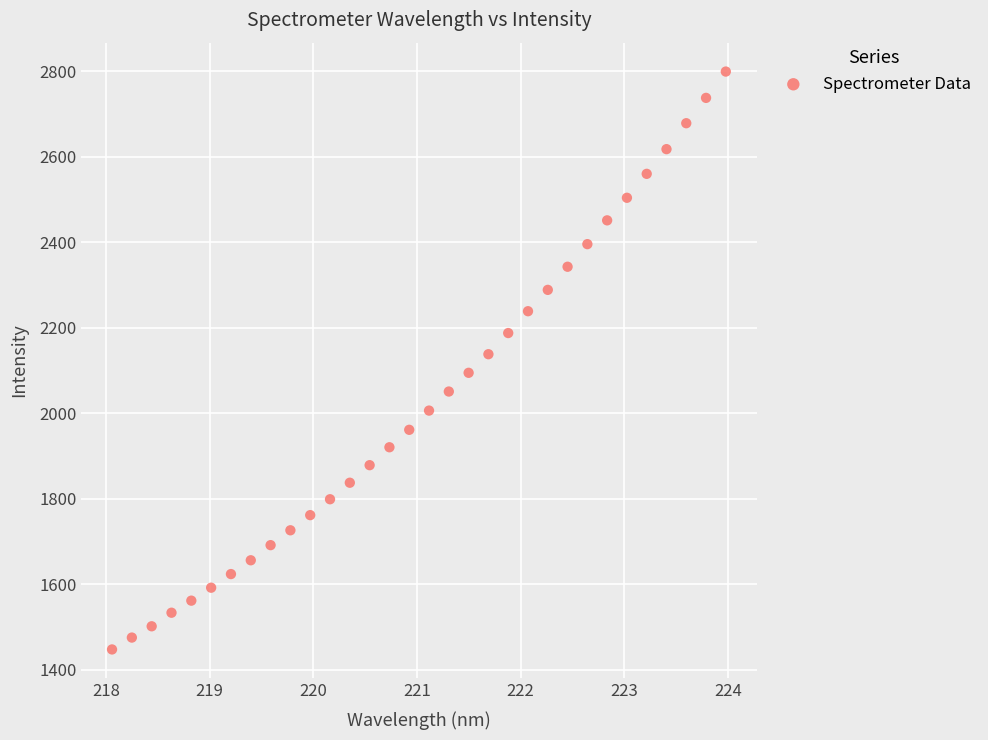

What is the range of Y values (max minus min)?

1351.8